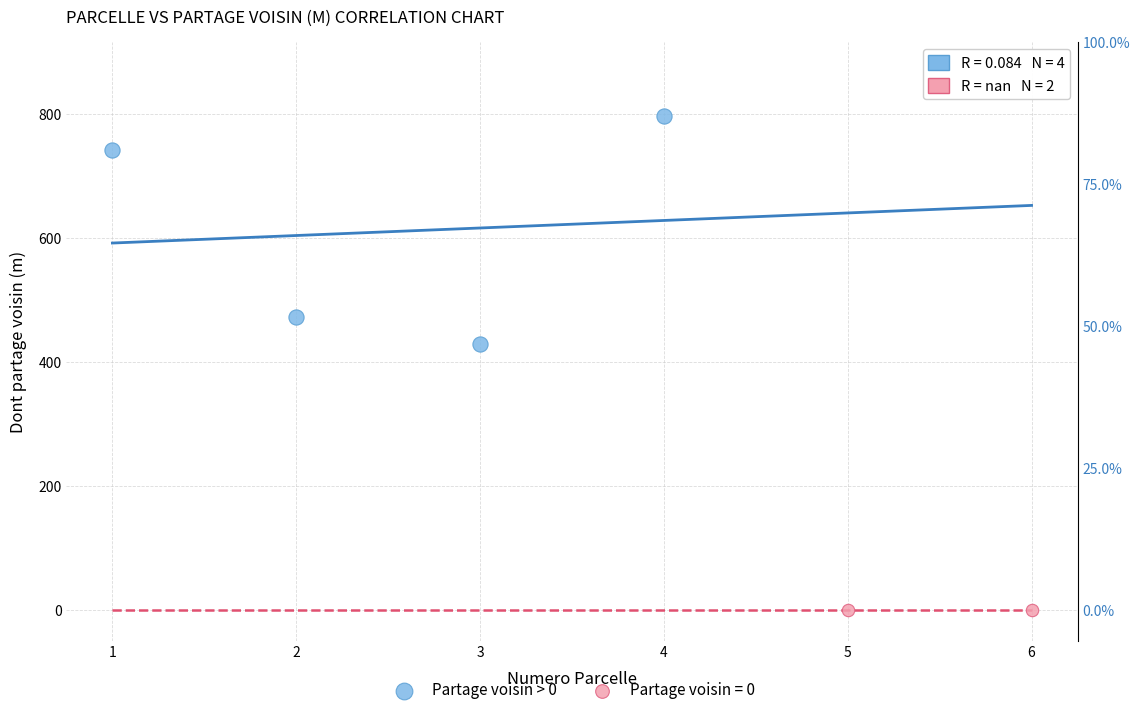

What are all the series names shown in the legend?

Partage voisin > 0, Partage voisin = 0